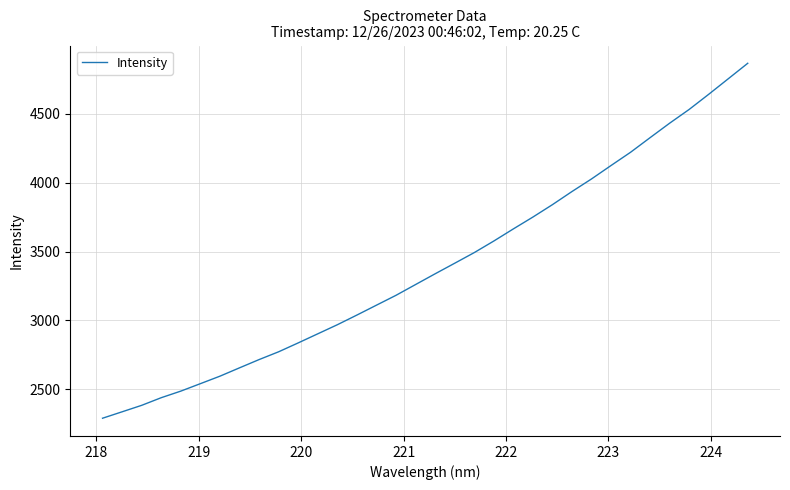

What is the difference between the maximum and minimum values?

2577.7